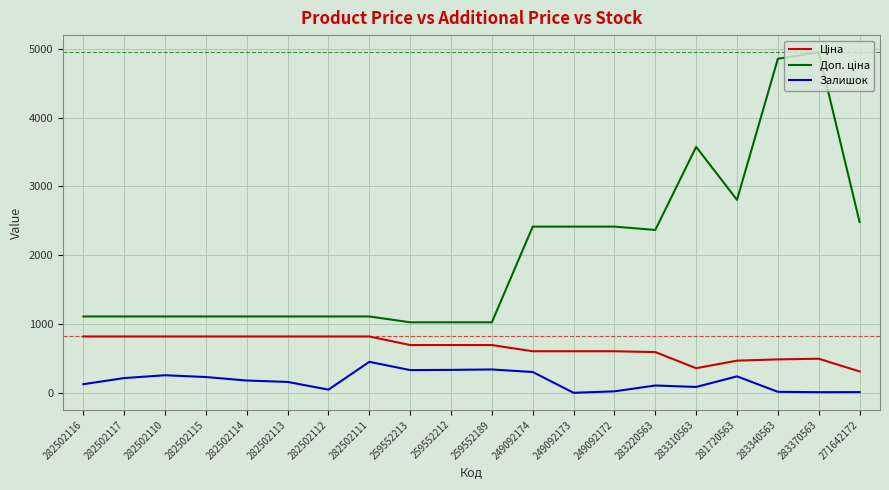

What is the spread (max minus min) of values at 281720563?

2564.6